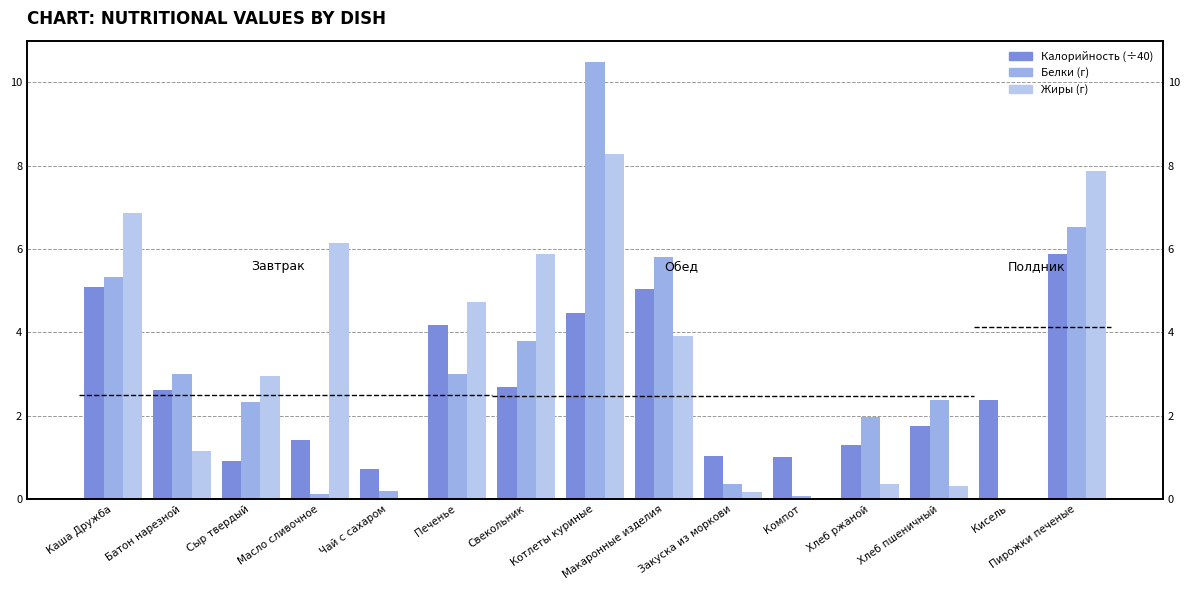

How many bars are there in total?

45